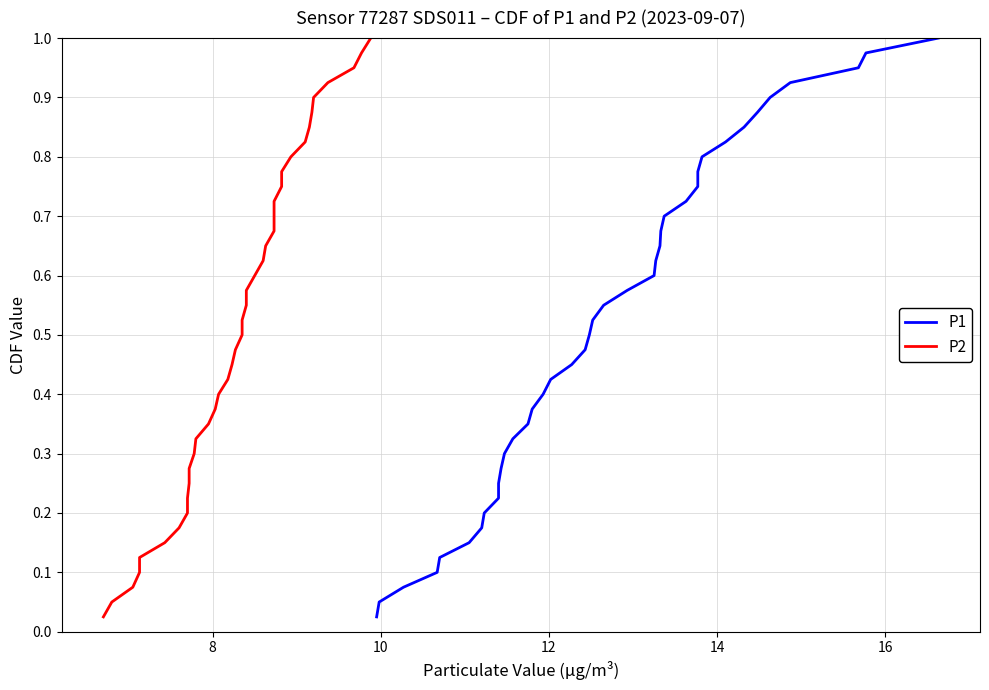

True or false: P1 and P2 intersect in this chart.

False